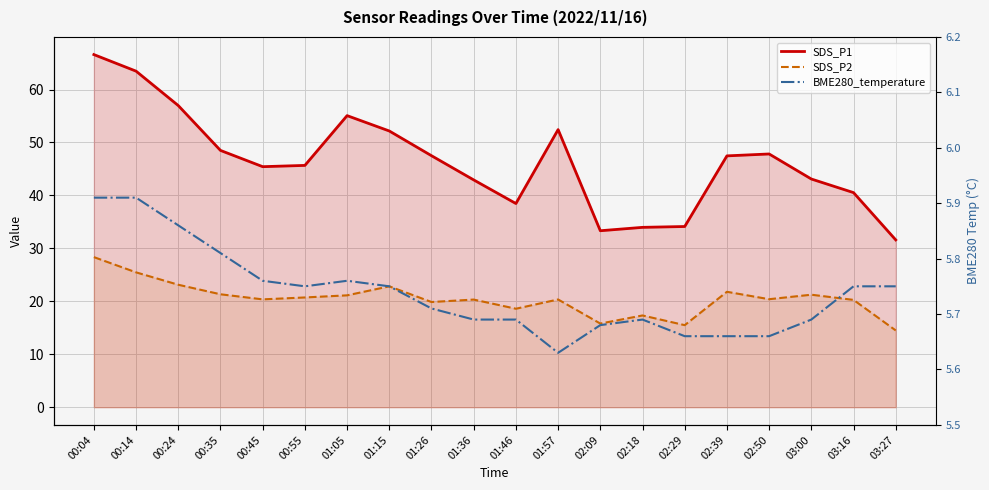

What is the sum of all BME280_temperature values?

114.8